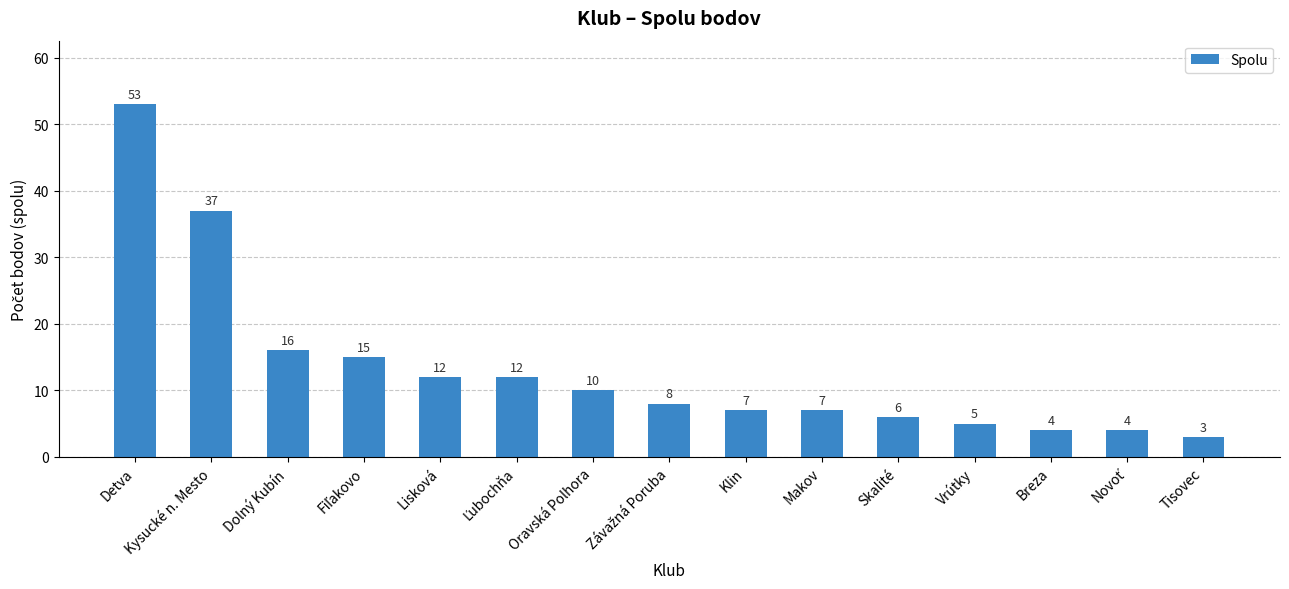

Count the number of categories in the chart.

15